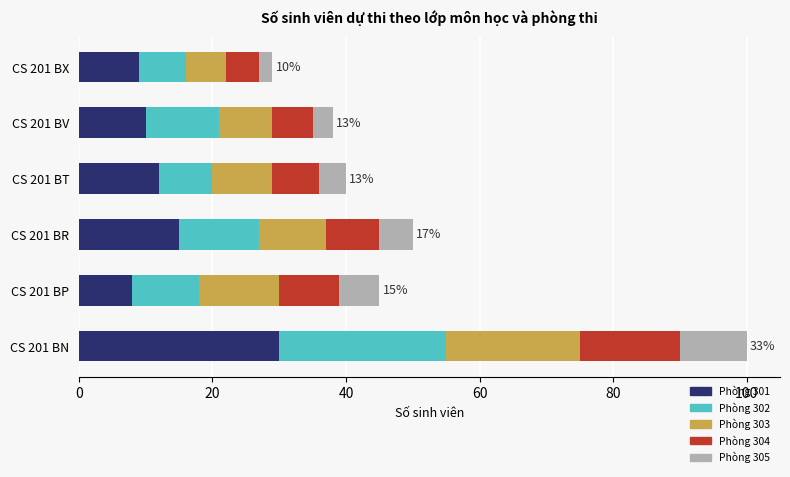

What is the total value across all series at CS 201 BT?

40